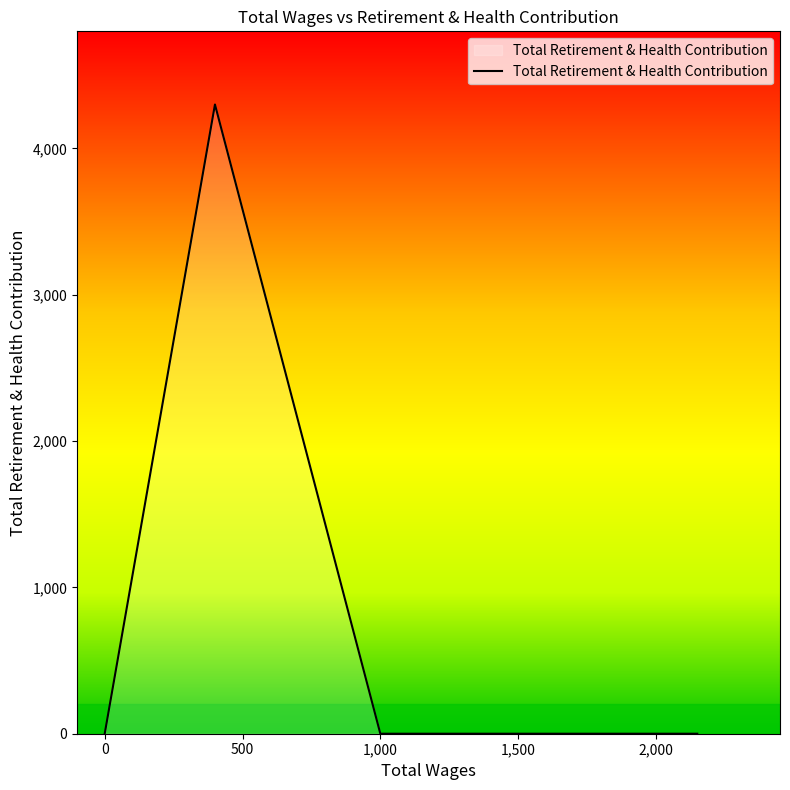

How many lines are shown in the chart?

1